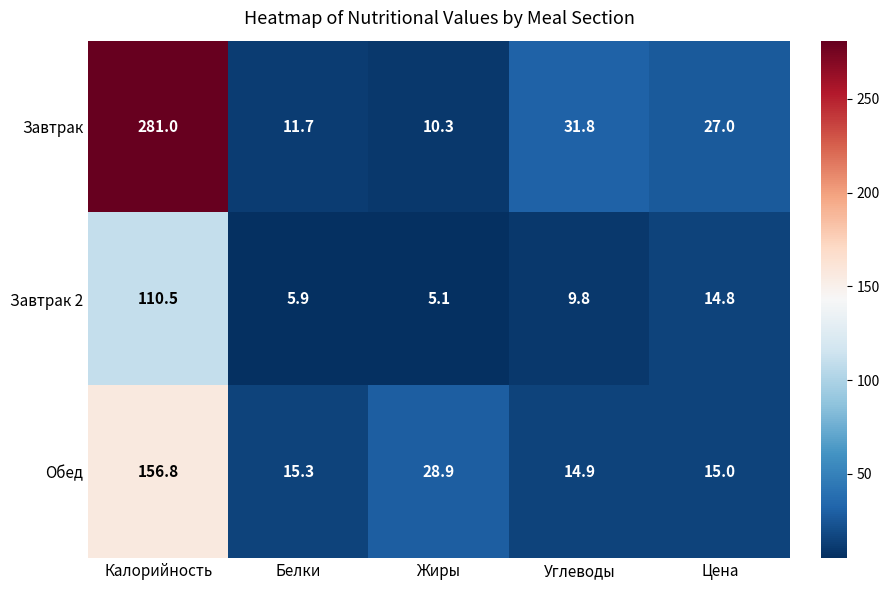

Which label corresponds to the smallest value in the chart?

Жиры